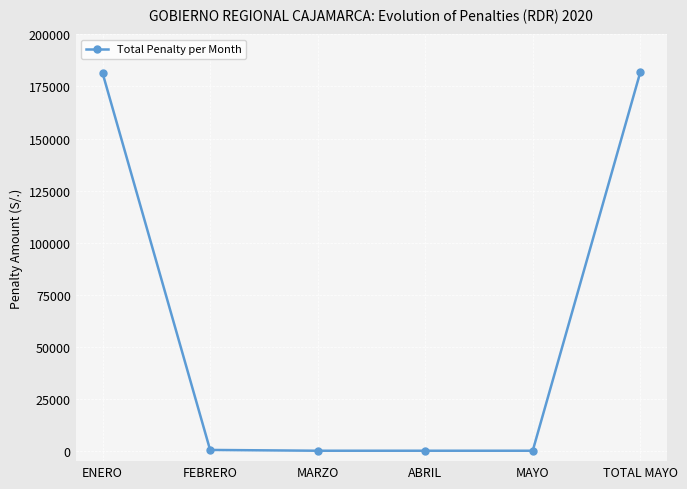

True or false: there are more than 2 points higher than both neighbors.

False